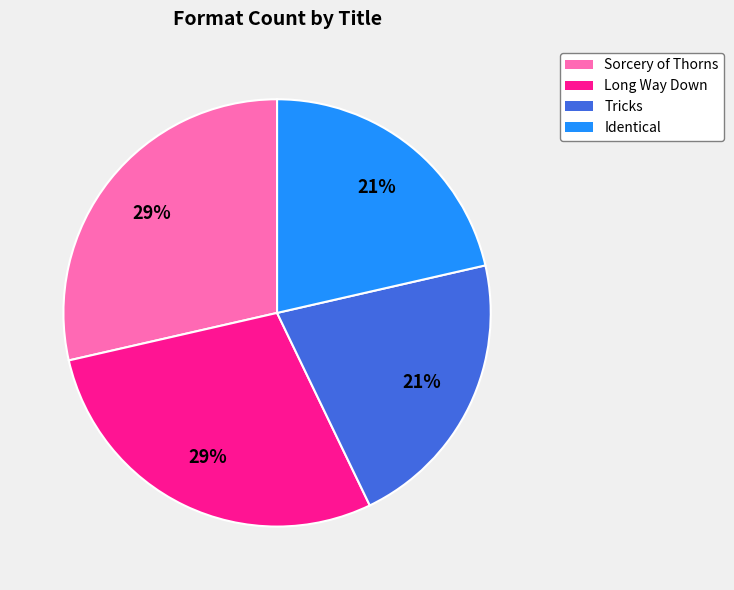

To the nearest percent, what is the average slice percentage?

25%